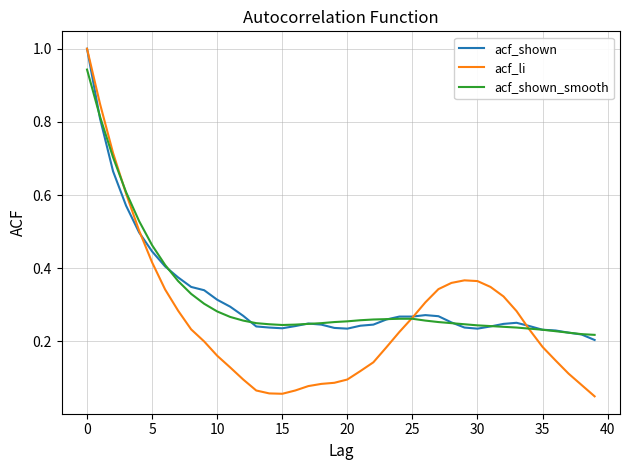

What is the greatest value displayed?

1.0